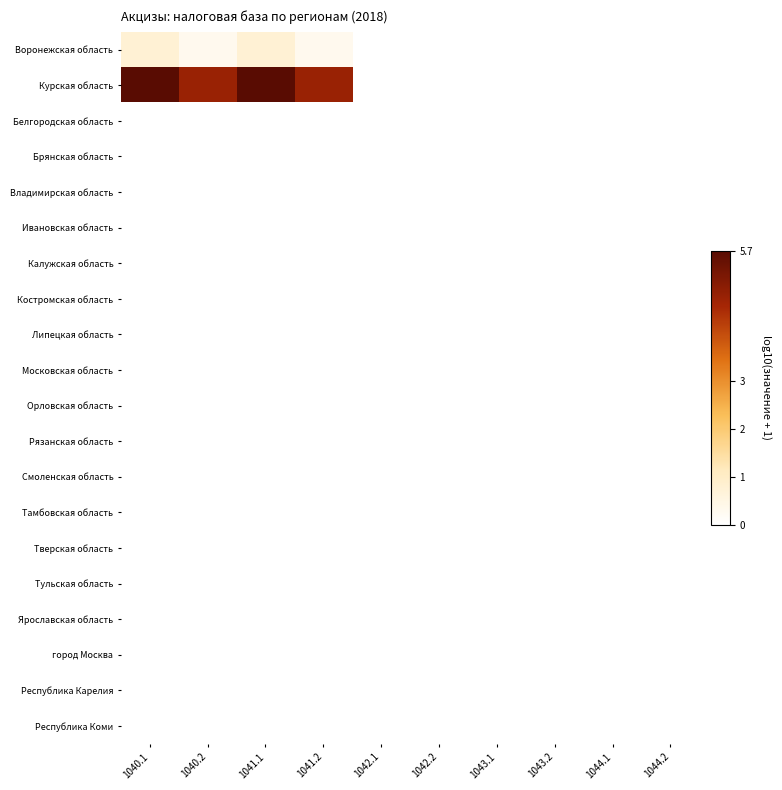

Which series has the largest range (max minus min)?

Курская область